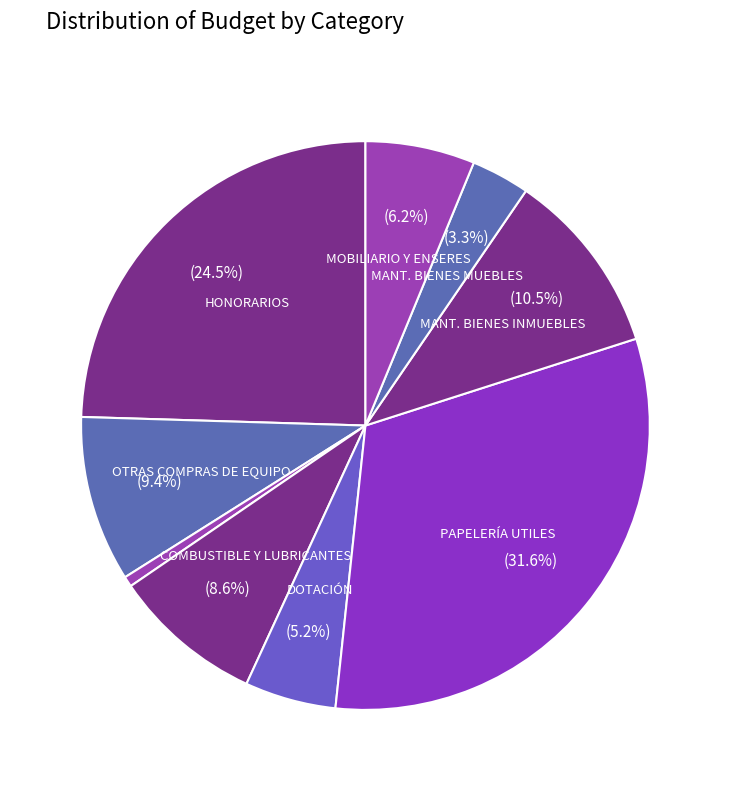

Which slice is the largest?

PAPELERÍA UTILES DE ESCRITORIO Y OFICINA